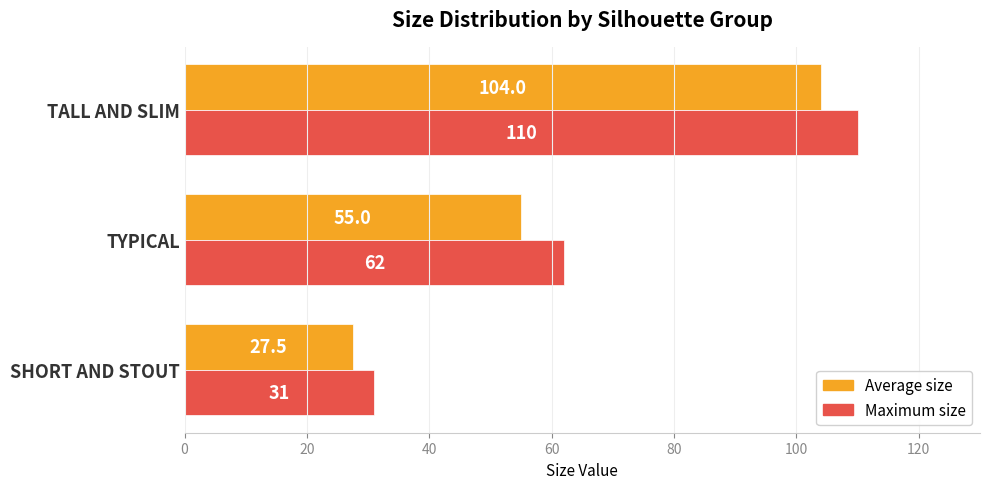

At which category does the chart reach its peak across all series?

TALL AND SLIM